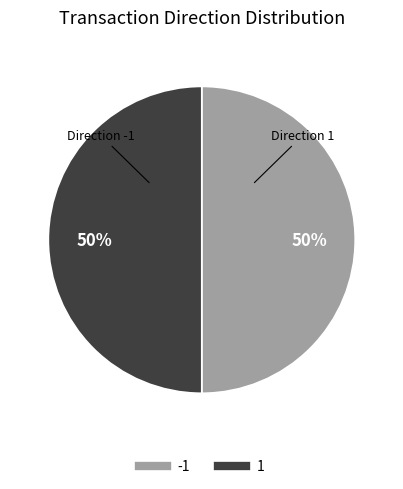

Is it true that 1 is 40% of the pie?

False